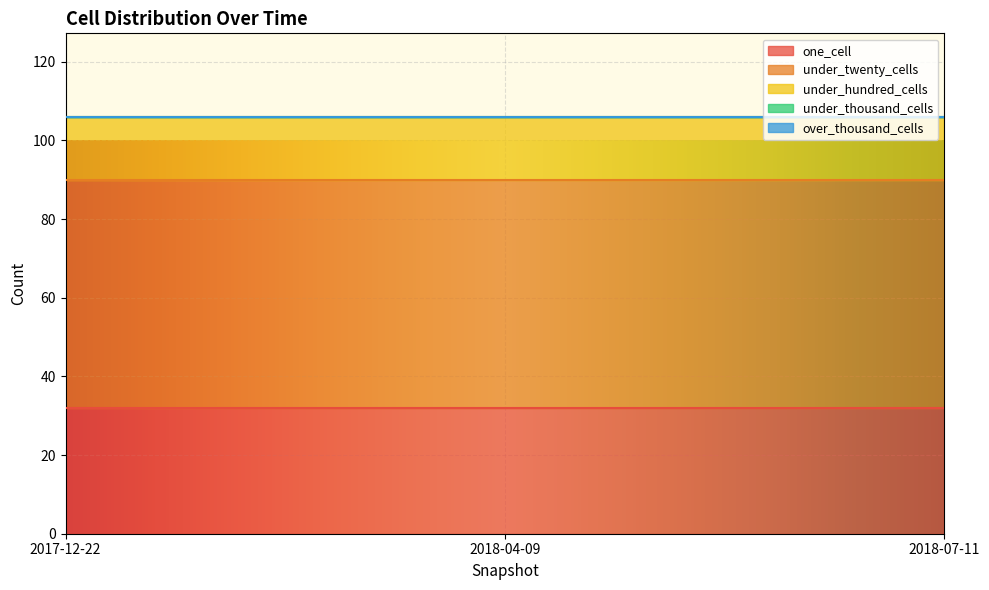

What position from the left is 2017-12-22?

1